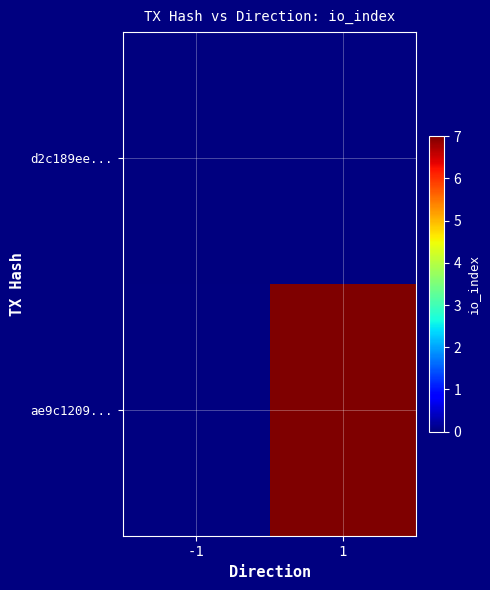

List the series in order of their overall mean, lowest first.

d2c189ee..., ae9c1209...